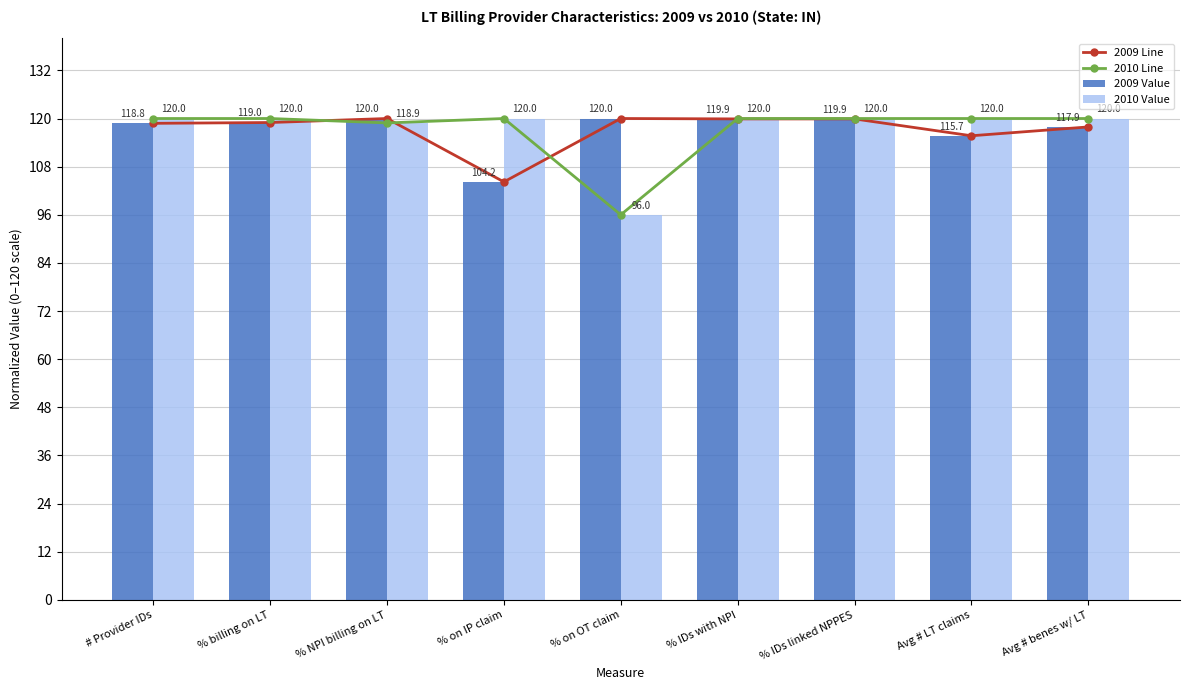

What are all the series names shown in the legend?

2009 Line, 2010 Line, 2009 Value, 2010 Value